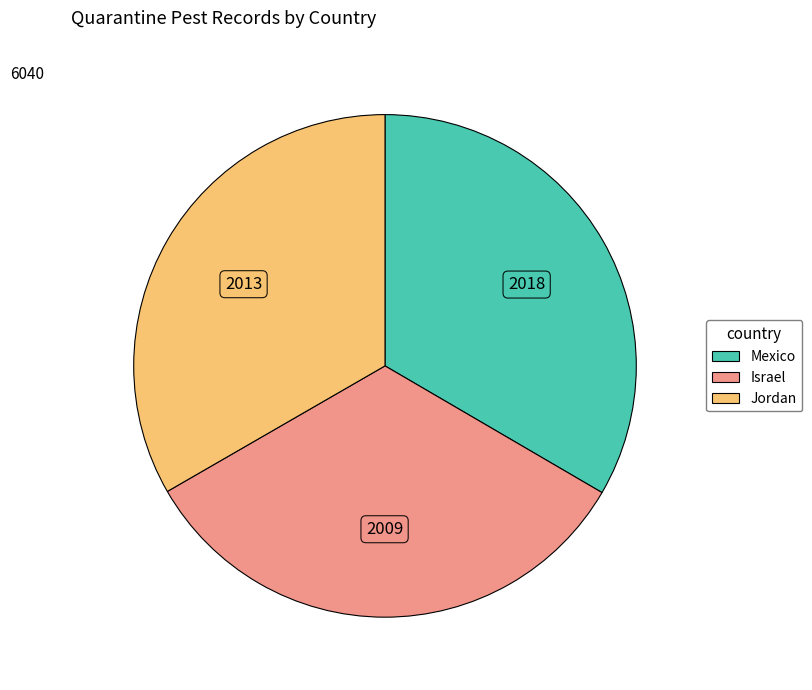

Is there any slice that represents more than half of the pie?

No